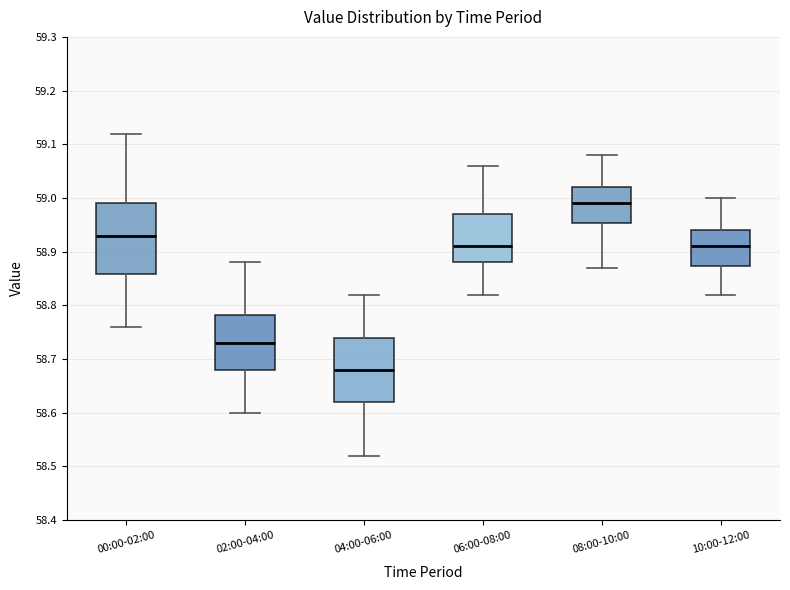

Reading left to right, transcribe this box plot: for each box, give where its median line is, the range the box spans, and where its two whiskers end, as read against the y-axis. The values are not printed on the chart, so give them approximately, as read against the axis.

00:00-02:00: median 58.93, box 58.86 to 58.99, whiskers 58.76 to 59.12
02:00-04:00: median 58.73, box 58.68 to 58.78, whiskers 58.60 to 58.88
04:00-06:00: median 58.68, box 58.62 to 58.74, whiskers 58.52 to 58.82
06:00-08:00: median 58.91, box 58.88 to 58.97, whiskers 58.82 to 59.06
08:00-10:00: median 58.99, box 58.95 to 59.02, whiskers 58.87 to 59.08
10:00-12:00: median 58.91, box 58.87 to 58.94, whiskers 58.82 to 59.00